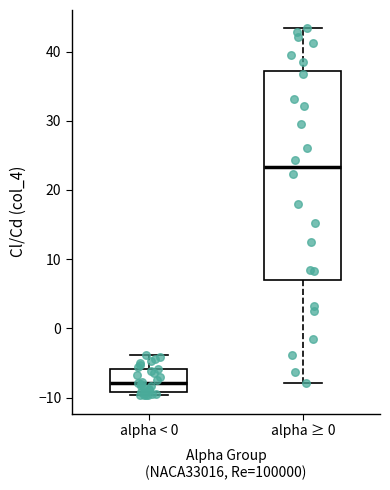

Reading left to right, read every box against the y-axis: the position of its median line, the range the box covers, and the ends of its whiskers. The values are not printed on the chart, so give them approximately, as read against the axis.

alpha < 0: median -8, box -9 to -6, whiskers -10 to -4
alpha ≥ 0: median 23, box 7 to 37, whiskers -8 to 43